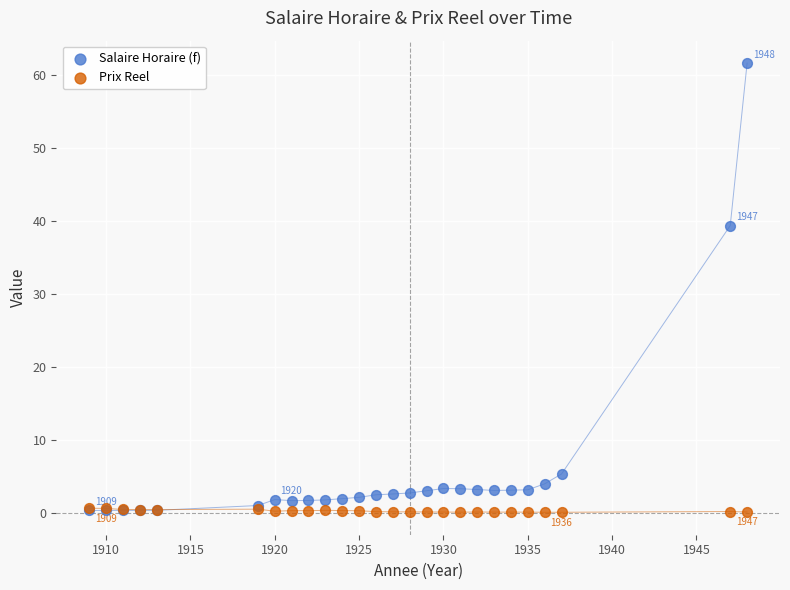

Across all series, what Y value is closest to 30?

39.3